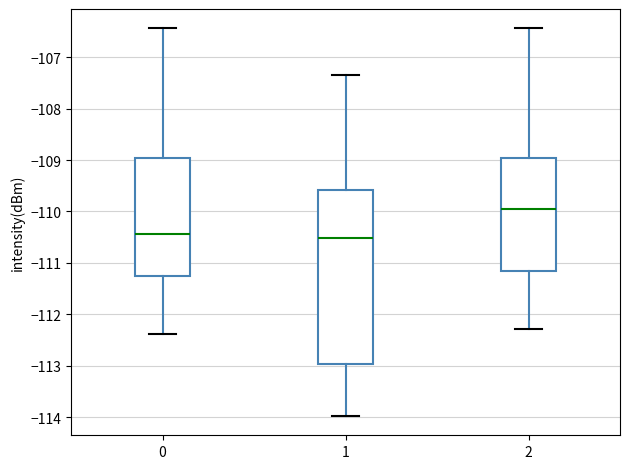

Which box has the highest median line?

2